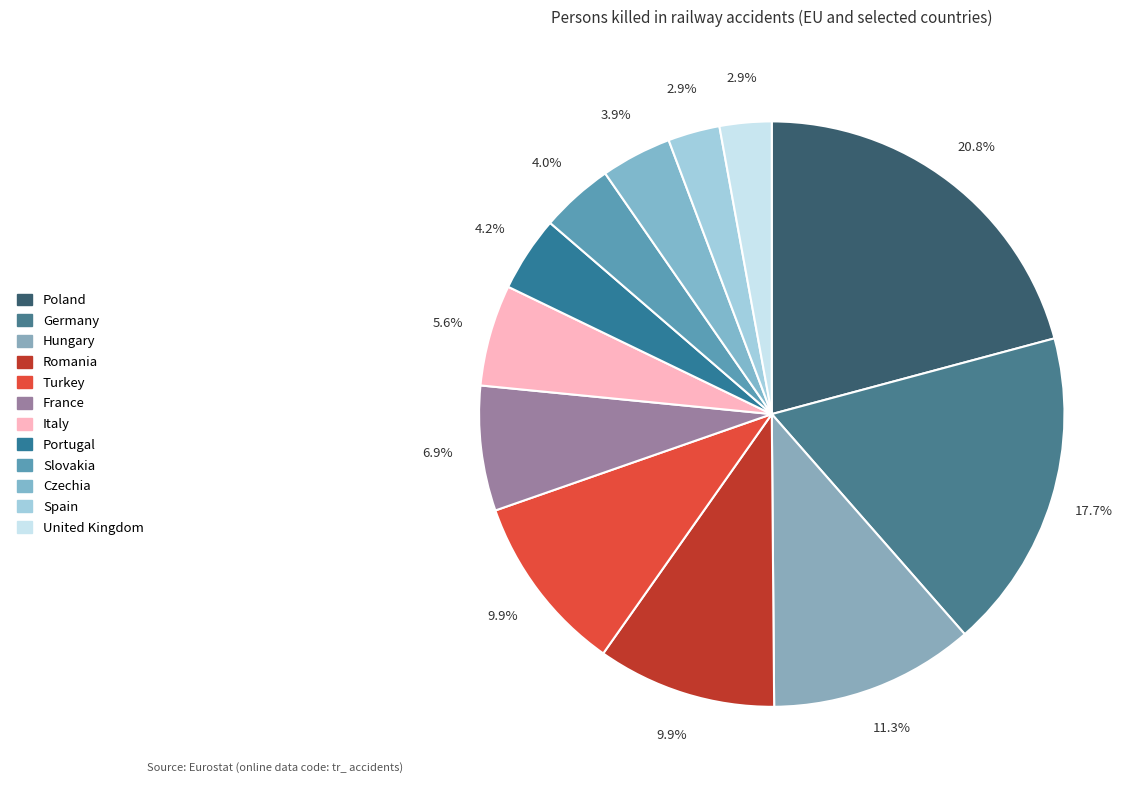

How many slices are in this pie chart?

12